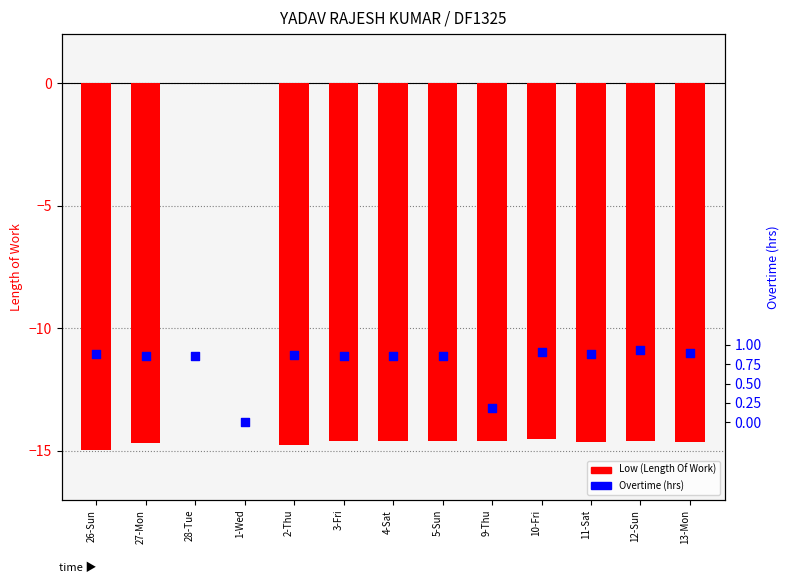

At how many categories does at least one series exceed -11?

13